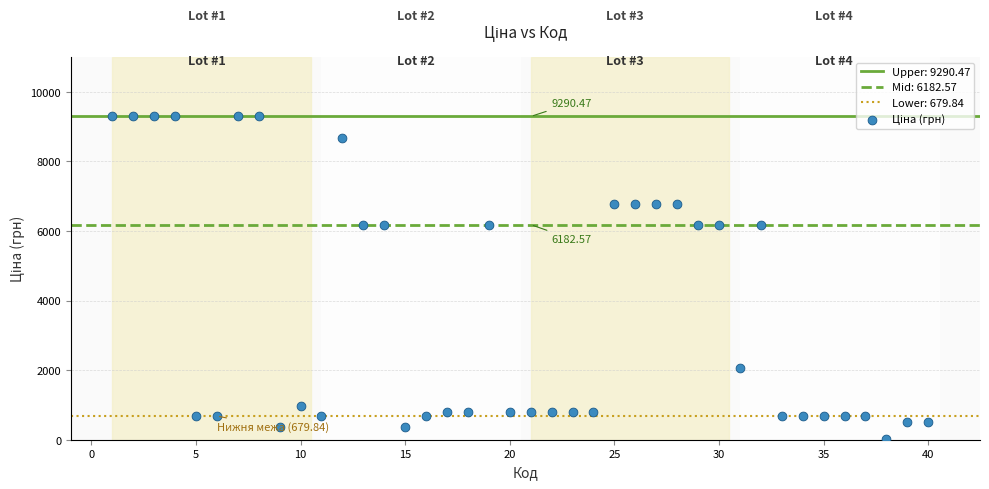

What is the range of X values (max minus min)?

39.0